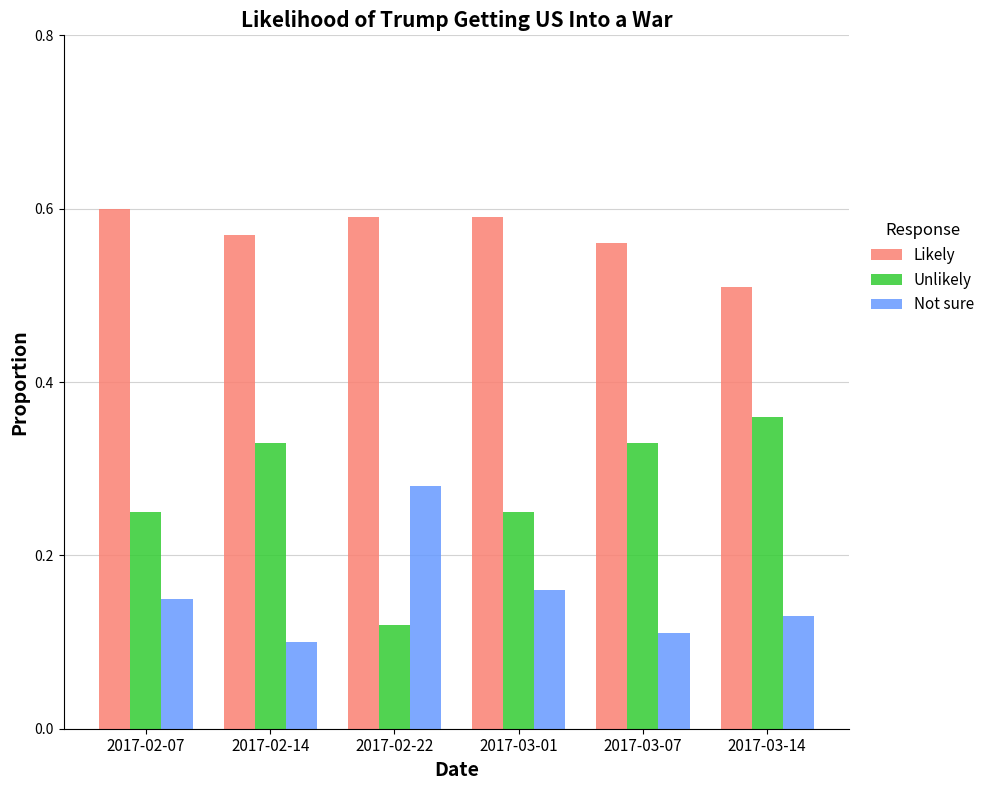

At how many categories does at least one series exceed 0?

6